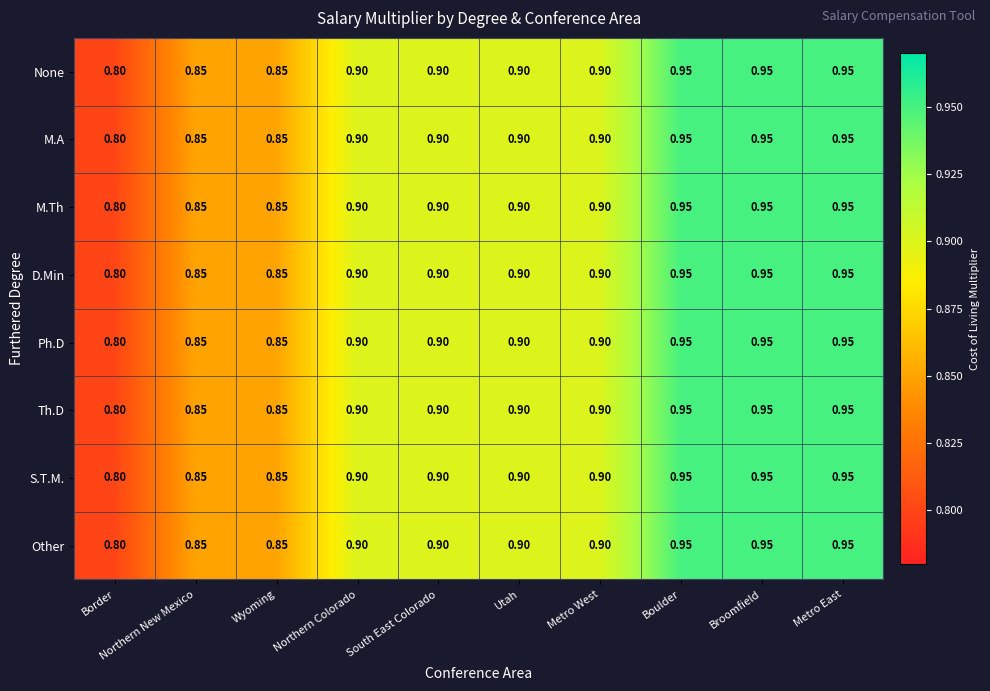

At which label does Th.D reach its minimum?

Border